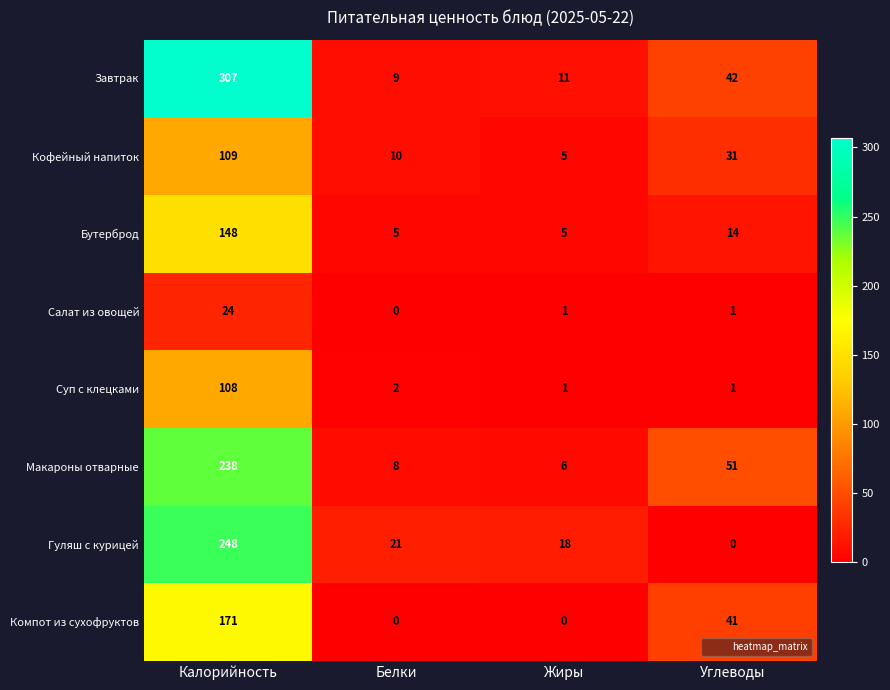

At which category is the sum across all series the highest?

Калорийность